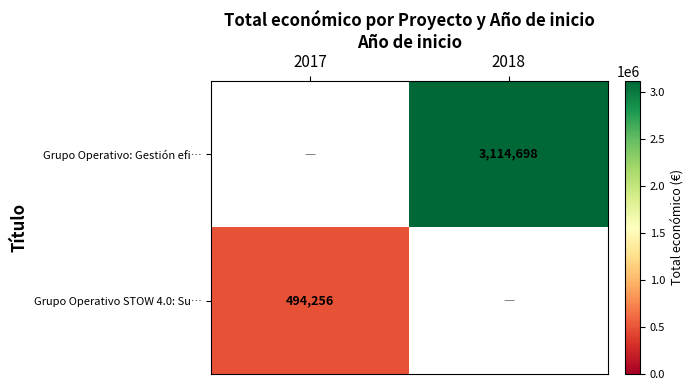

What is the maximum value shown in the chart?

3114698.0